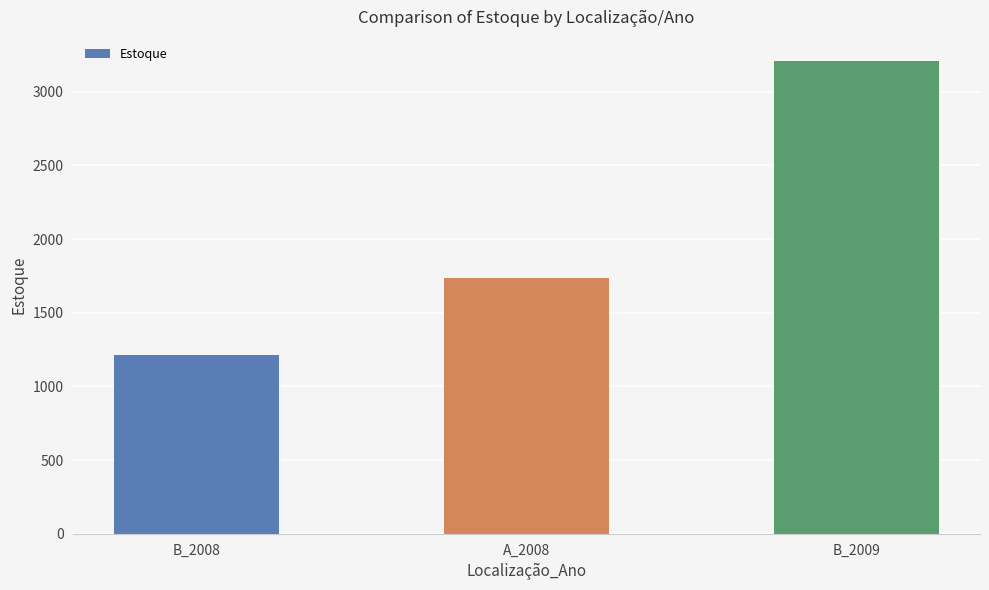

Where is the data nearest to the value 2210?

A_2008